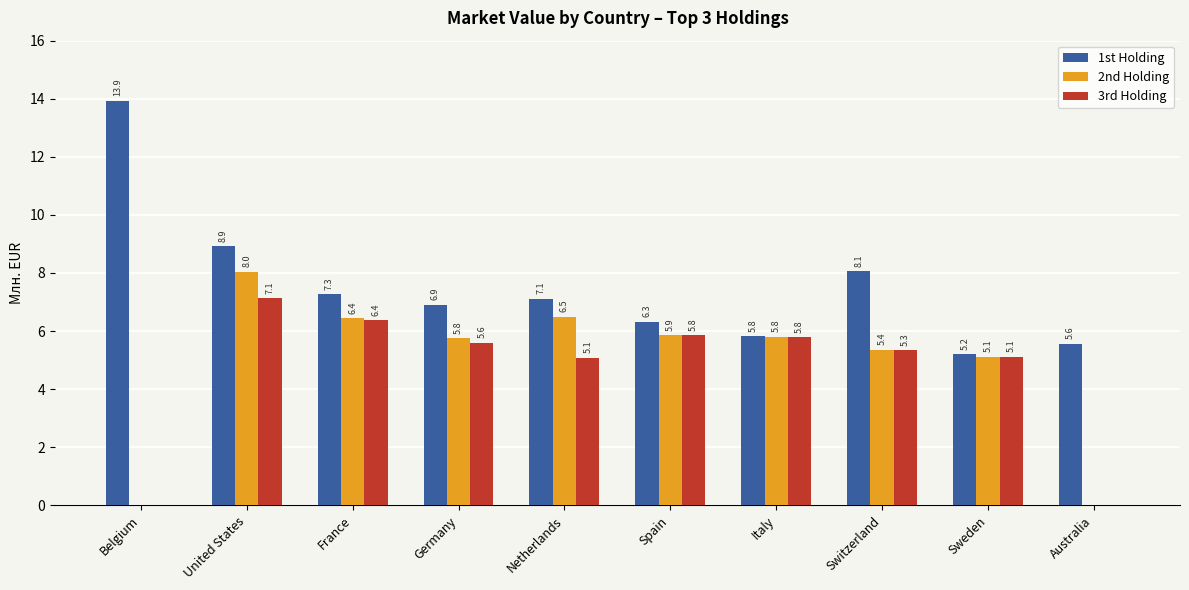

How many data points does each series have?

10